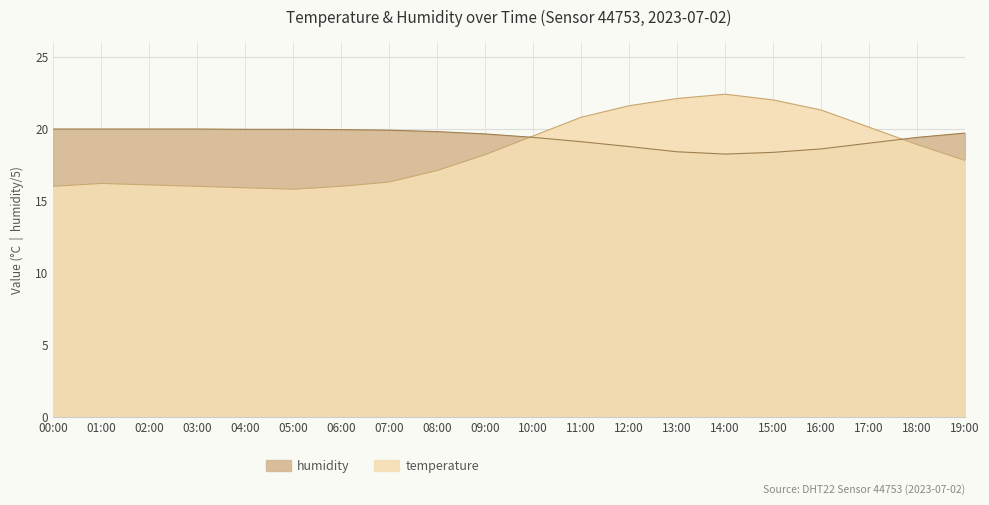

Which series has the largest range (max minus min)?

temperature